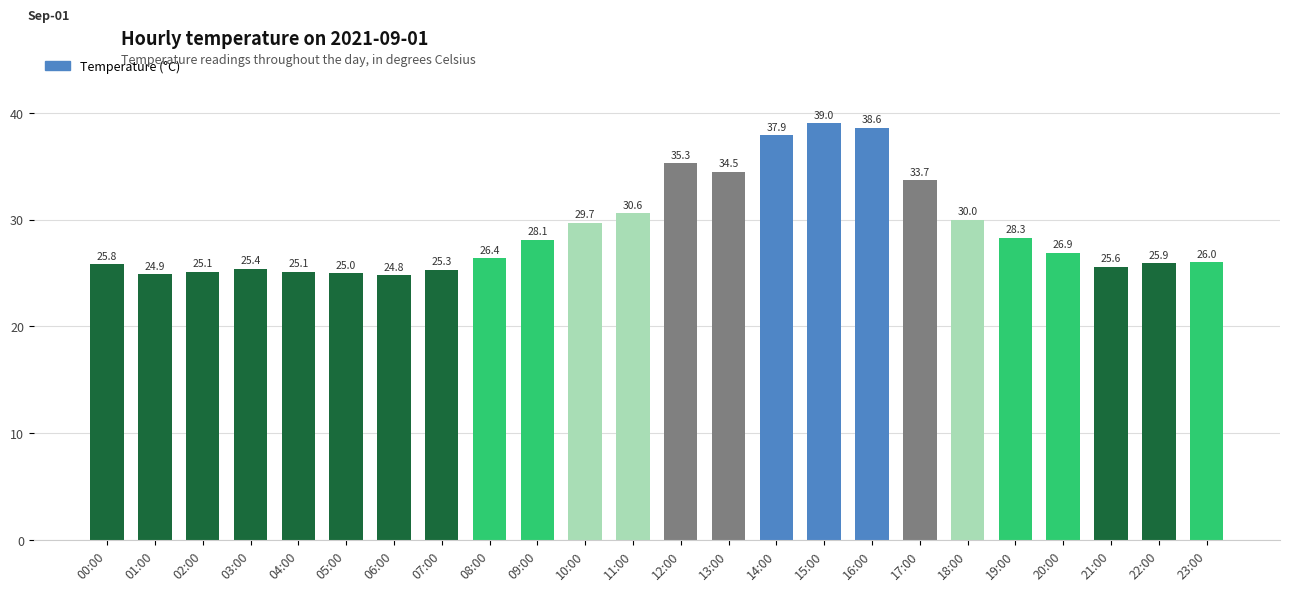

What is the ratio of the value at 01:00 to the value at 07:00?

1.0